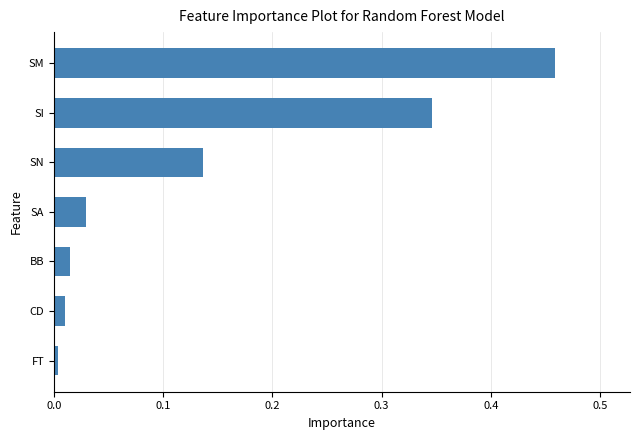

The chart shows a value of 0.0 at BB. True or false?

True